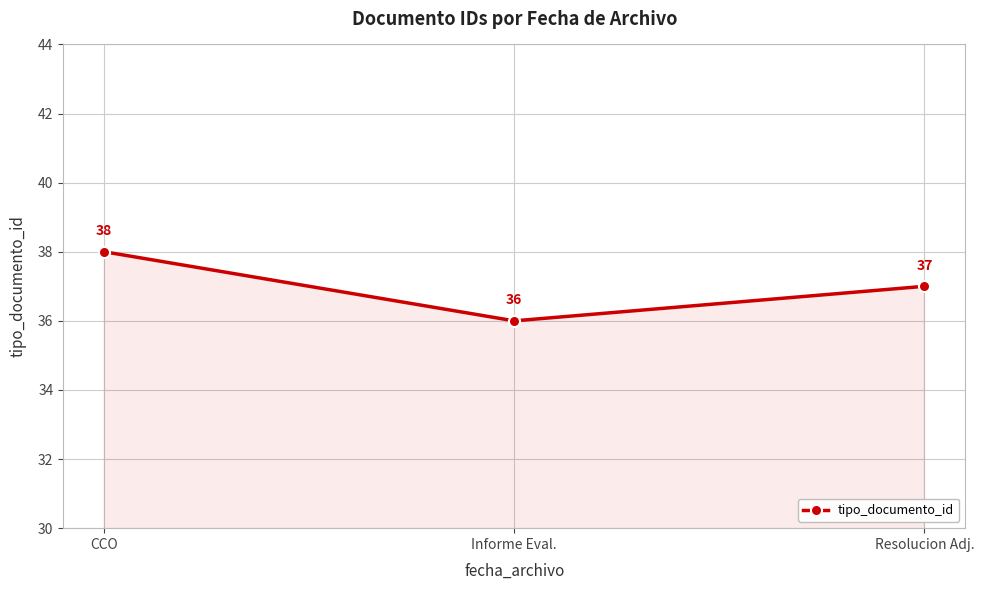

Which label corresponds to the smallest value in the chart?

Informe Eval.